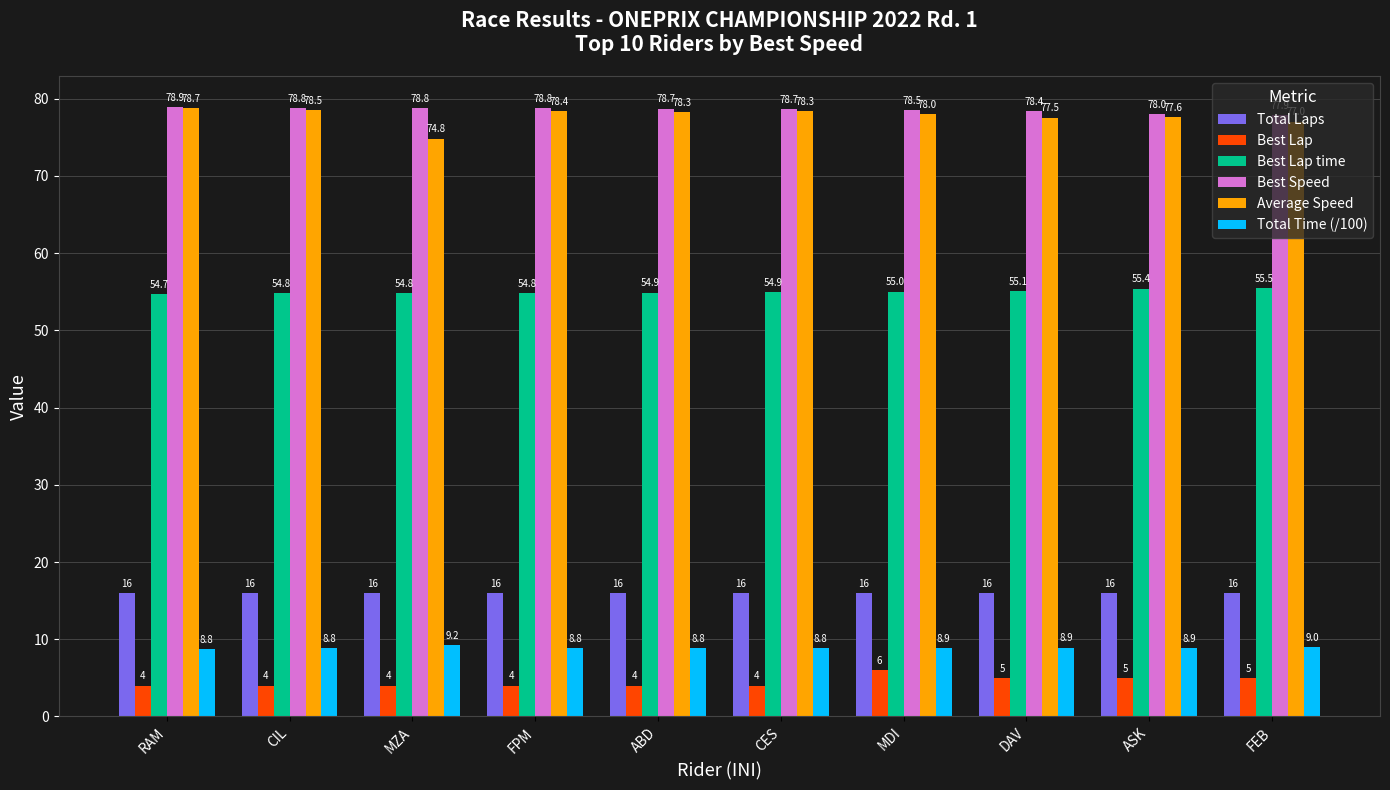

True or false: Total Time (/100) has a value of 2.2 at ASK.

False